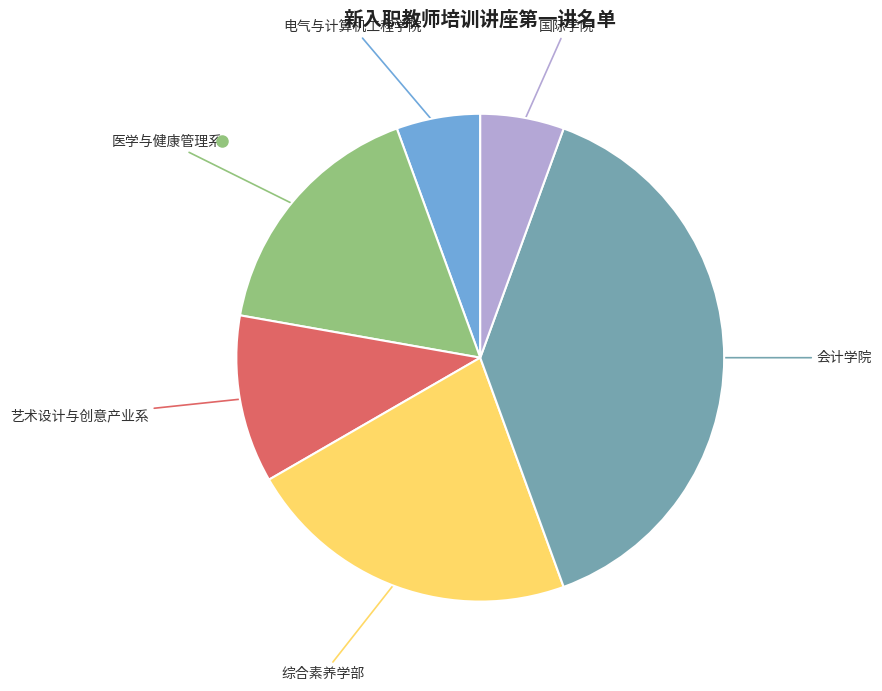

Is there any slice that represents more than half of the pie?

No